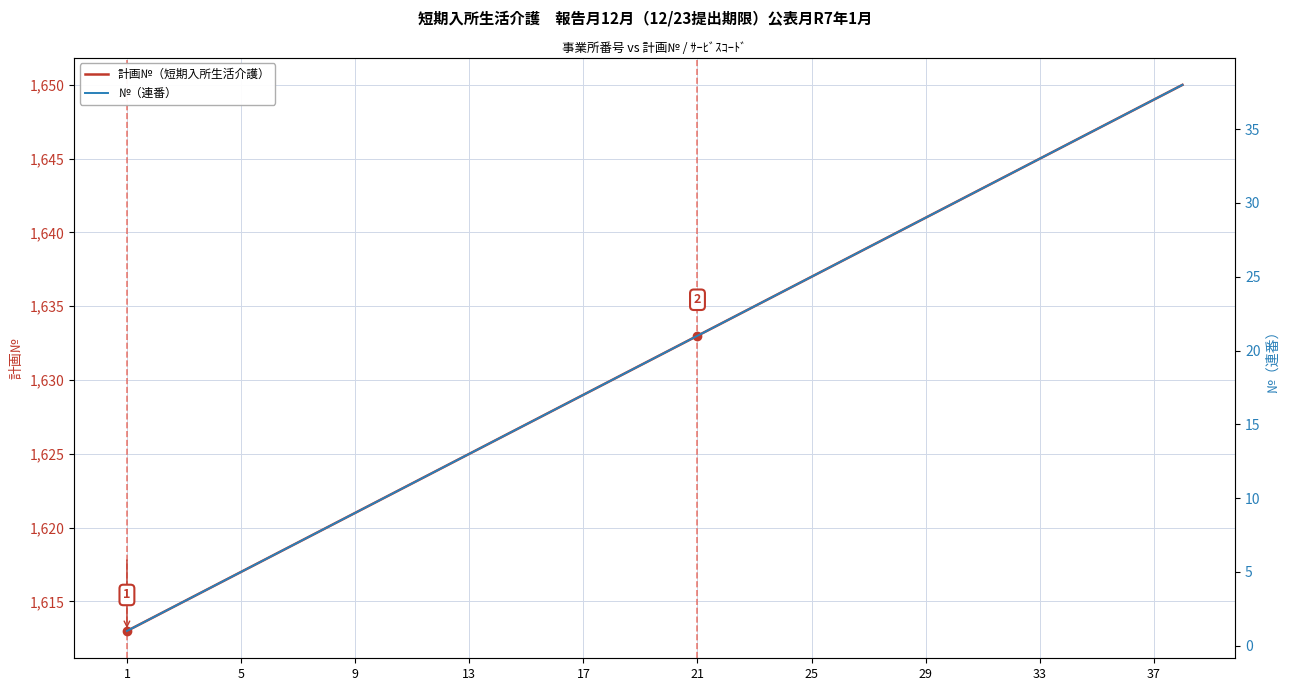

What is the value of the 計画№（短期入所生活介護） point at the 4th from the left?

1616